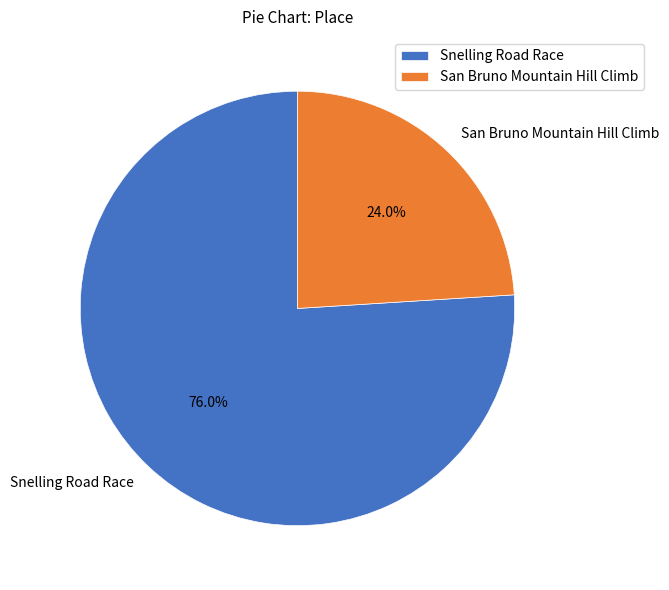

Rank the categories by value from highest to lowest.

Snelling Road Race, San Bruno Mountain Hill Climb